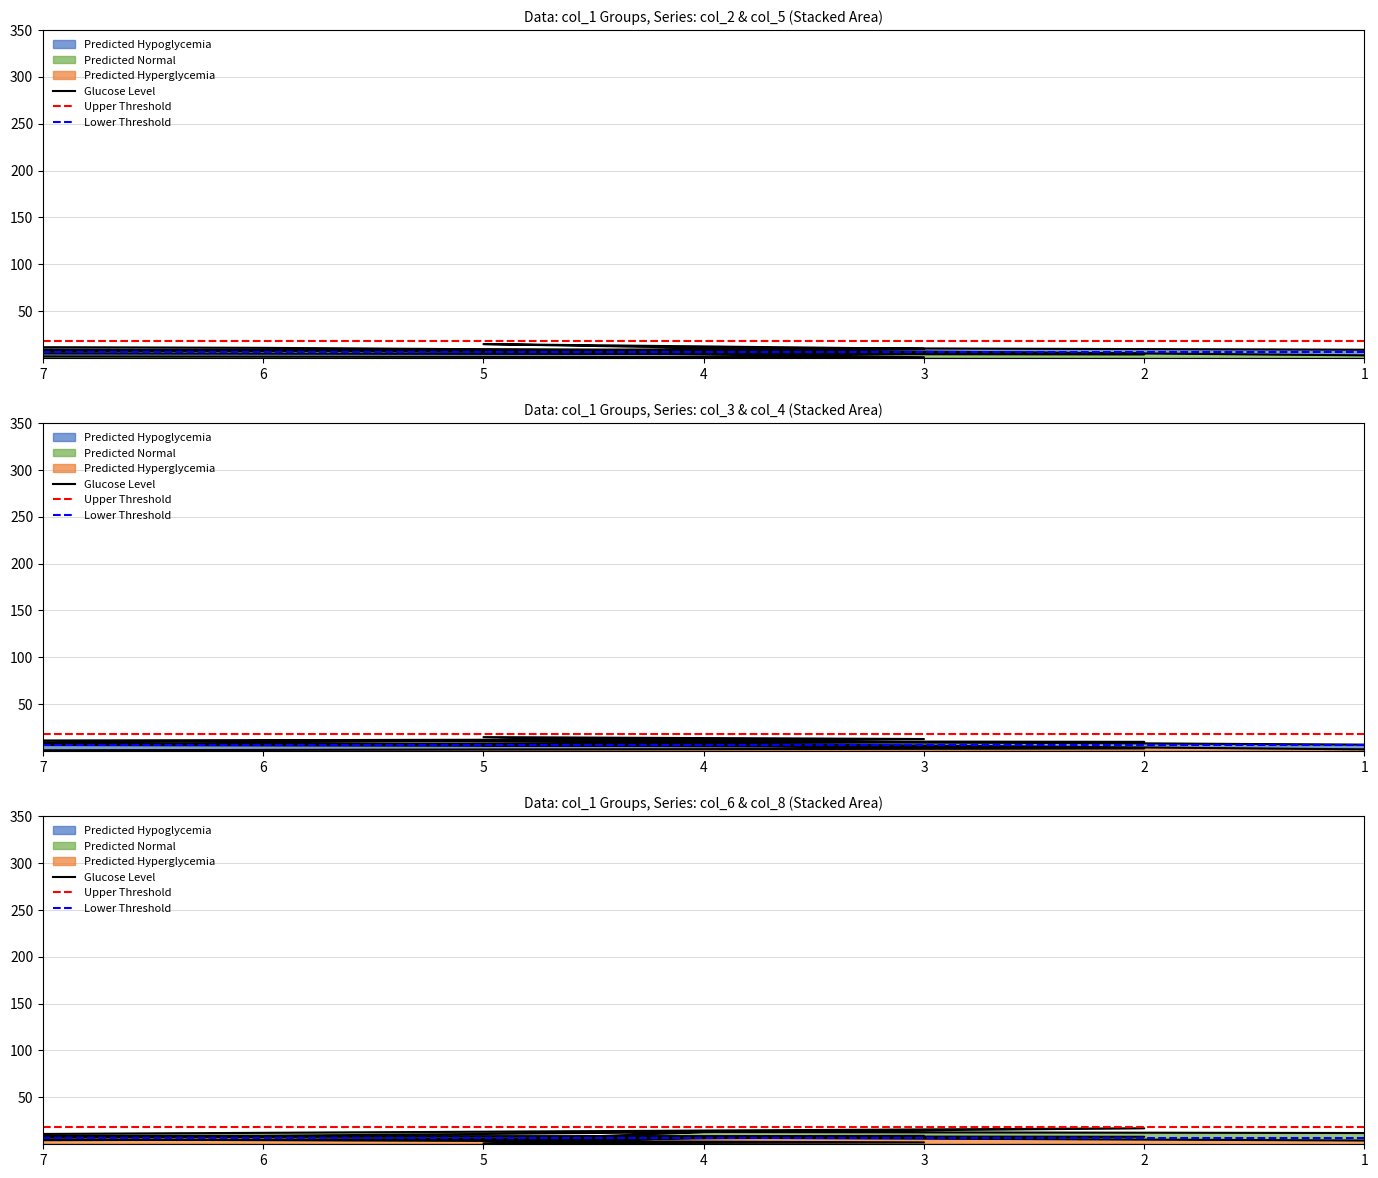

How many interior local peaks does the col_2 series have?

2